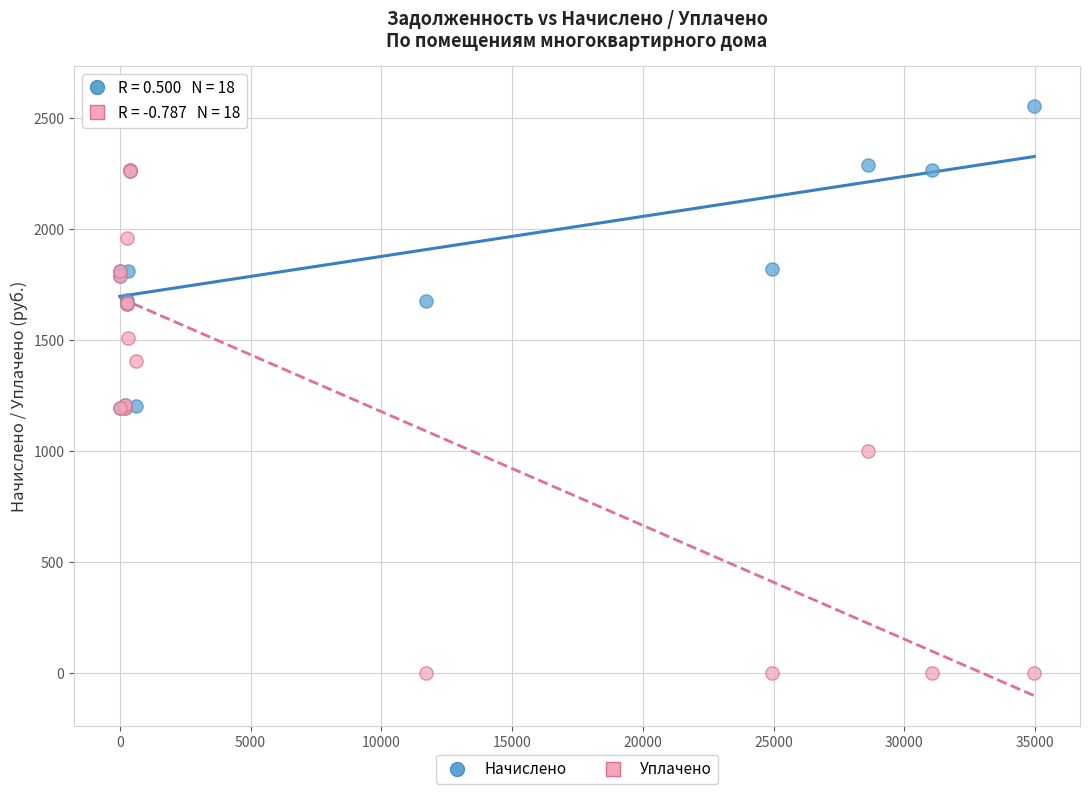

Which series contains the lowest Y value?

Уплачено